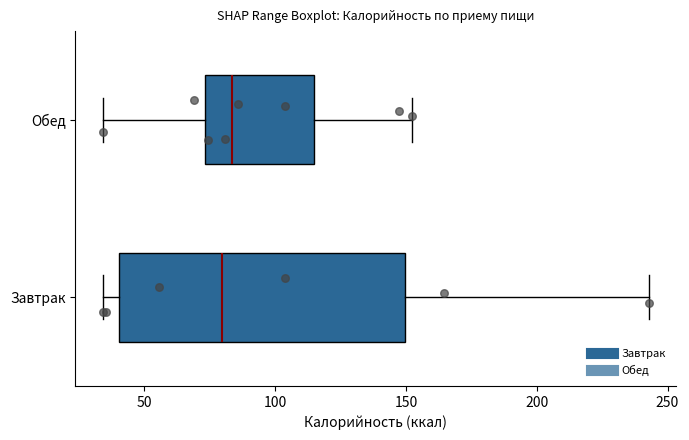

Reading bottom to top, read every box against the x-axis: the position of its median line, the range the box covers, and the ends of its whiskers. The values are not printed on the chart, so give them approximately, as read against the axis.

Завтрак: median 80, box 40 to 150, whiskers 35 to 245
Обед: median 85, box 75 to 115, whiskers 35 to 150